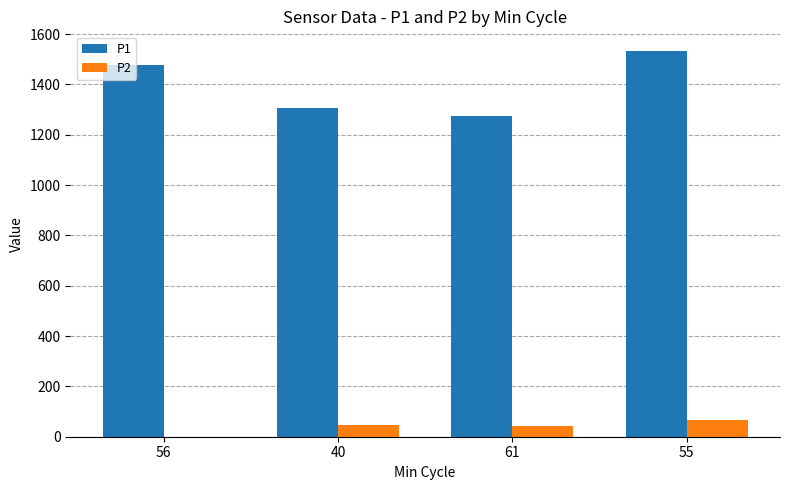

What is the sum of all P2 values?

161.4